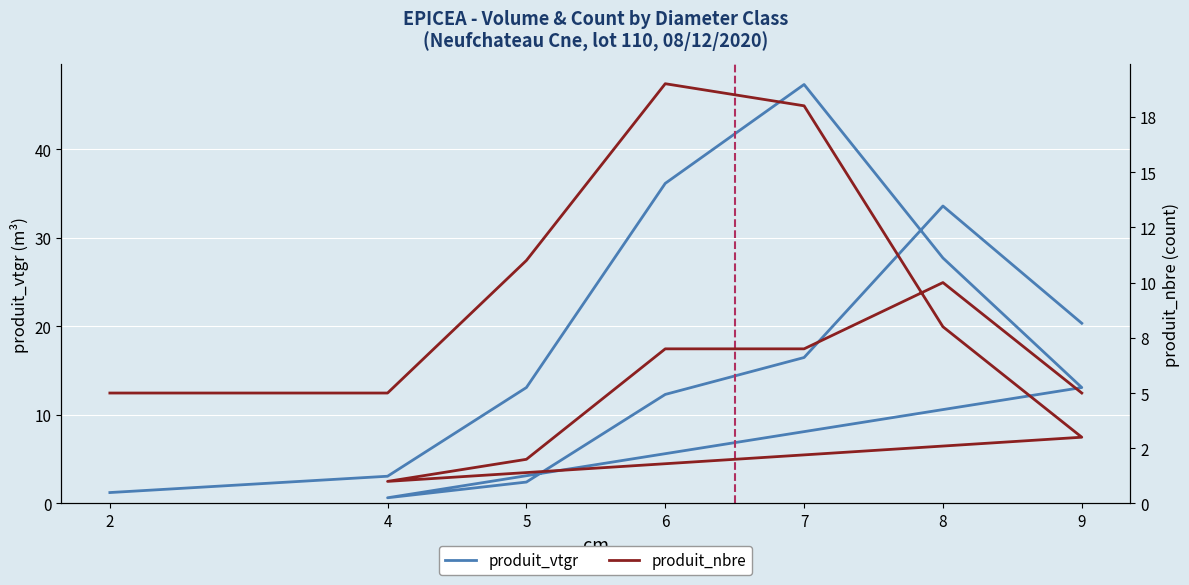

At which category does produit_vtgr reach its first local peak?

7